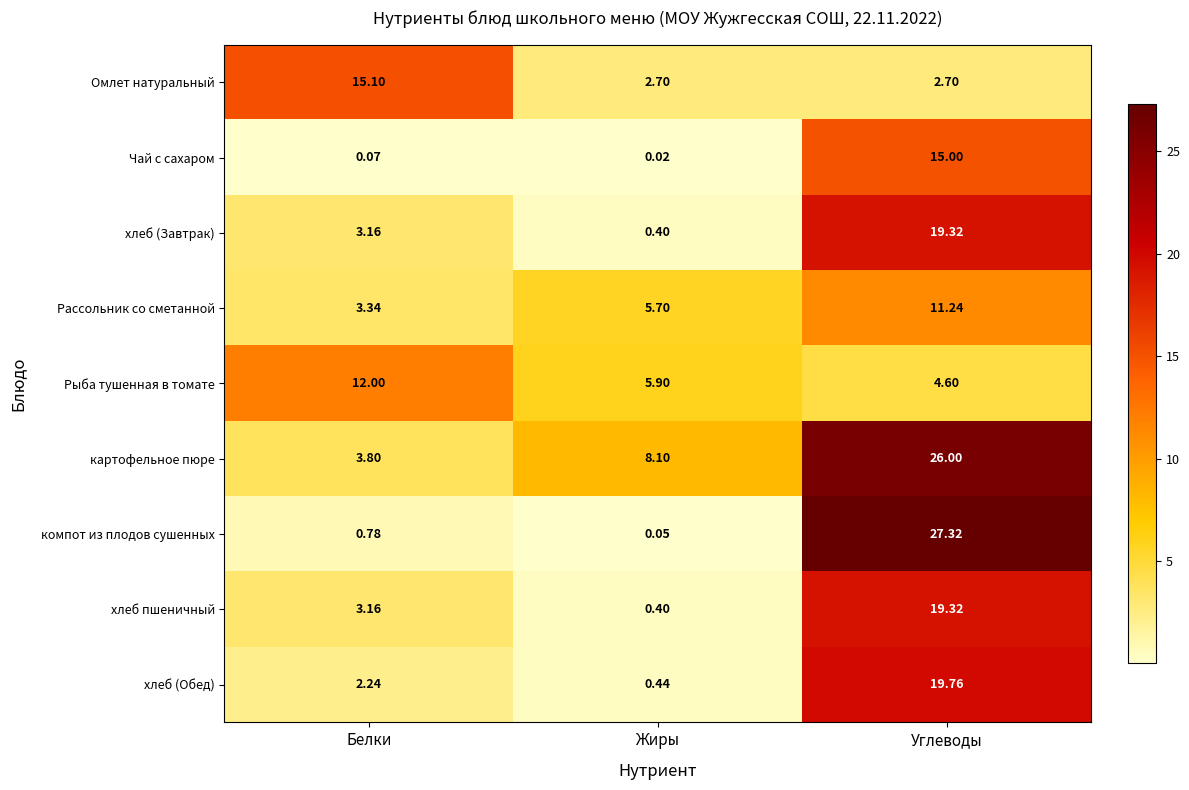

Which category has the lowest value across all series?

Жиры